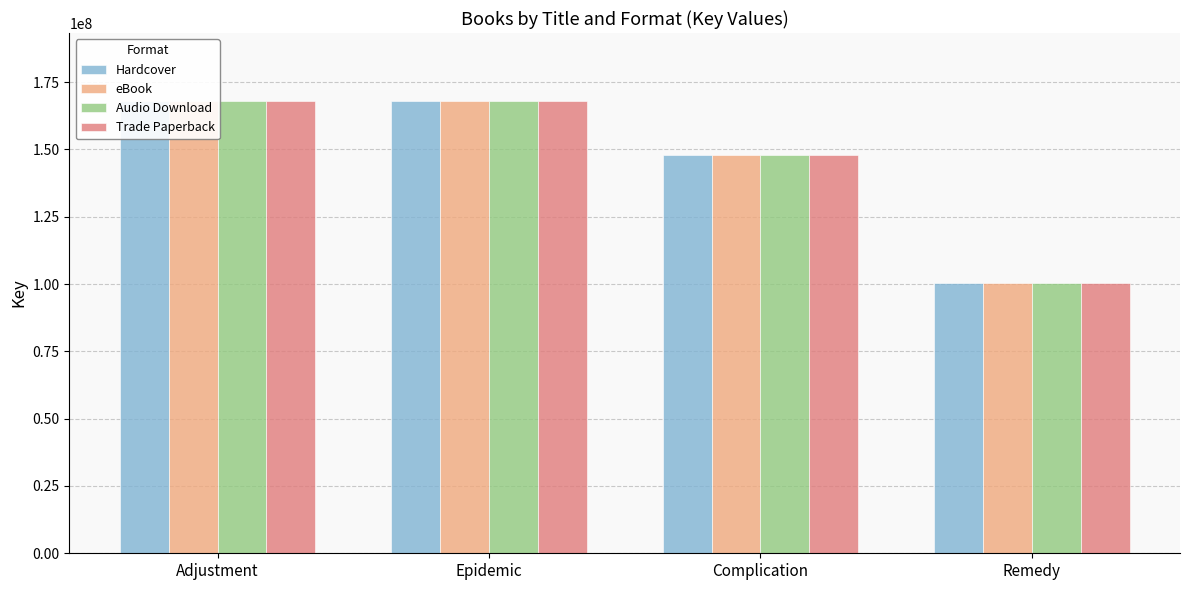

What is the approximate value of Audio Download at Epidemic, to the nearest 10?

168047020